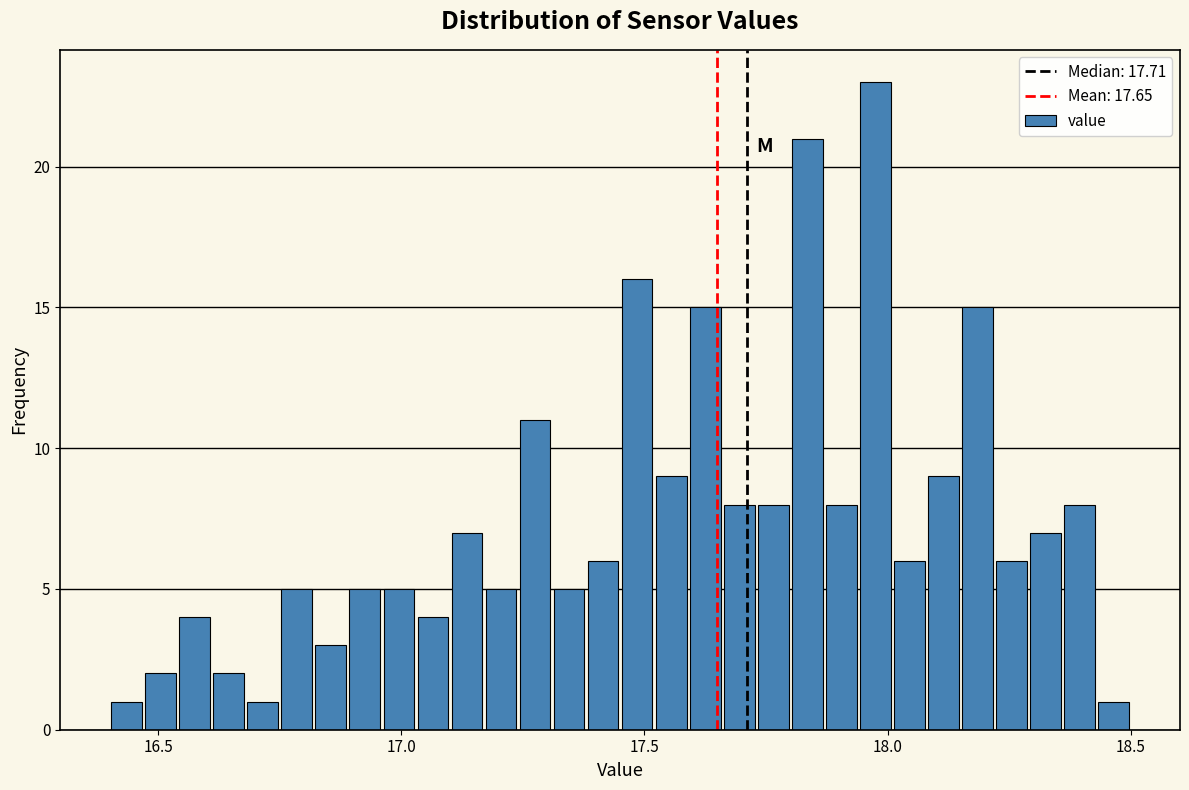

Around what value on the x-axis is the tallest bar? Give the approximate position of its centre, as read against the axis.

18.00